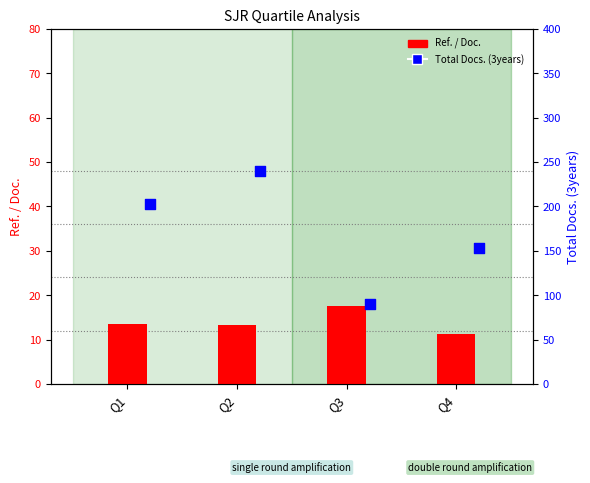

What is the change in value from Q1 to Q3?

+4.1